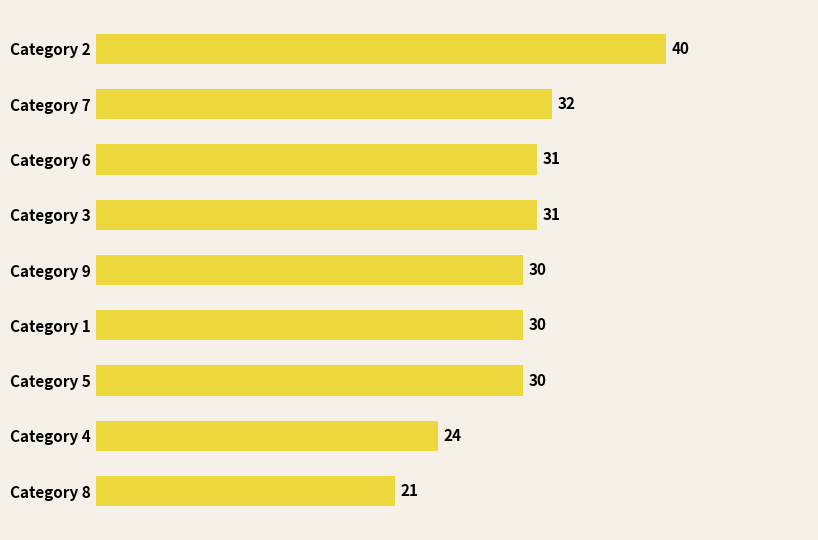

The value at Category 2 is 40. True or false?

True